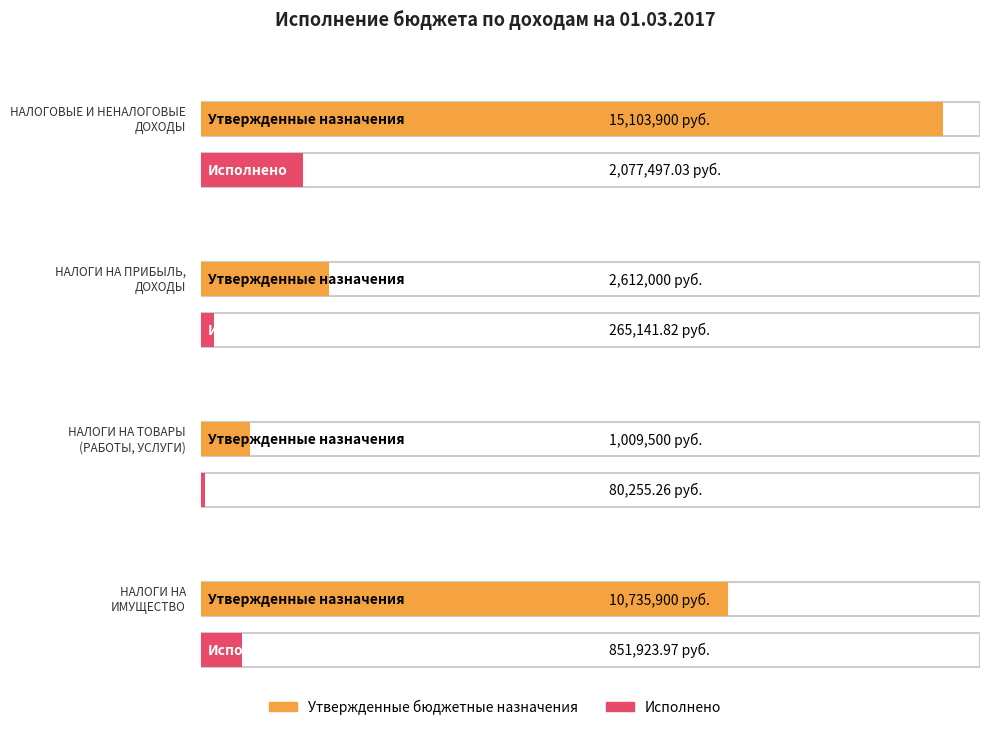

List the series in order of their peak value, lowest first.

Исполнено, Утвержденные бюджетные назначения